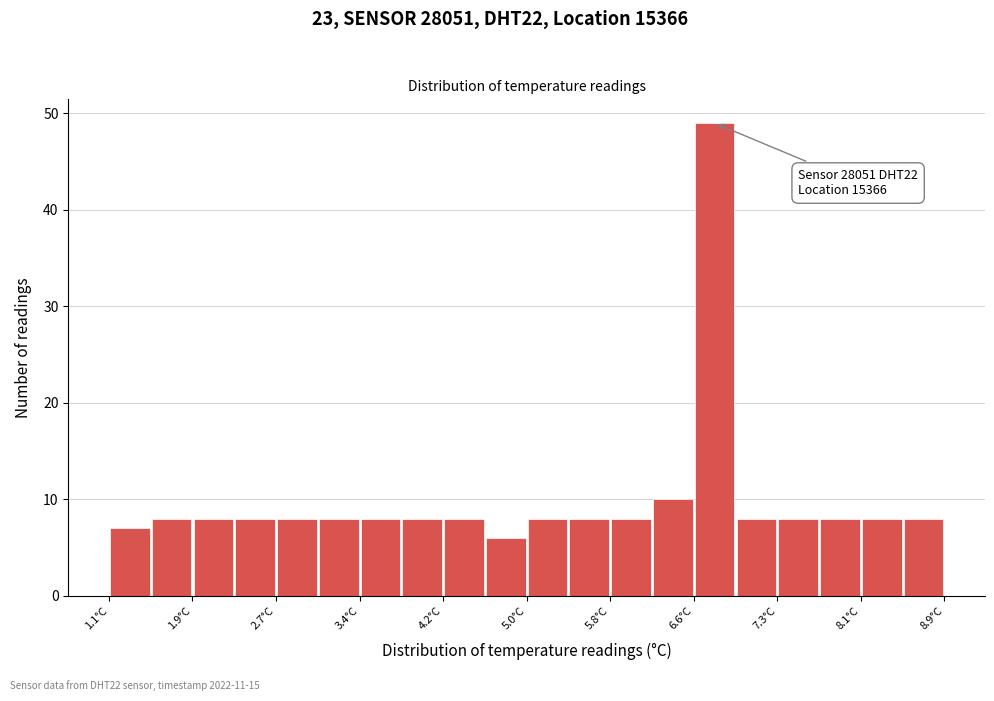

Read against the x-axis, roughly where is the centre of the tallest bar?

6.8